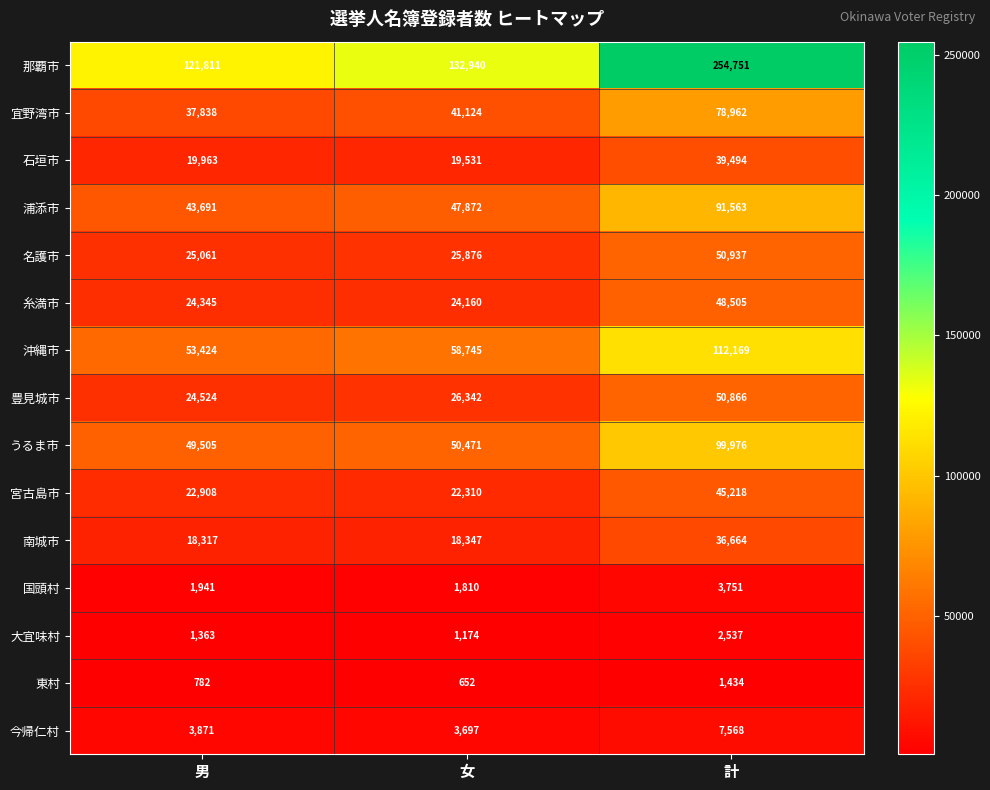

What is the difference between the maximum and second lowest values in the 沖縄市 series?

53424